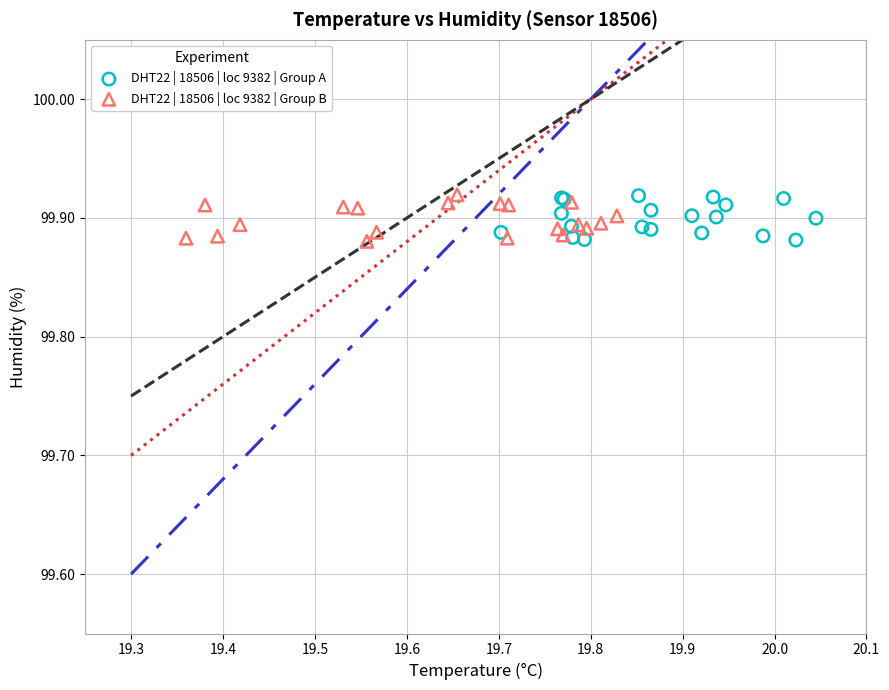

What are all the series names shown in the legend?

DHT22 | 18506 | loc 9382 | Group A, DHT22 | 18506 | loc 9382 | Group B